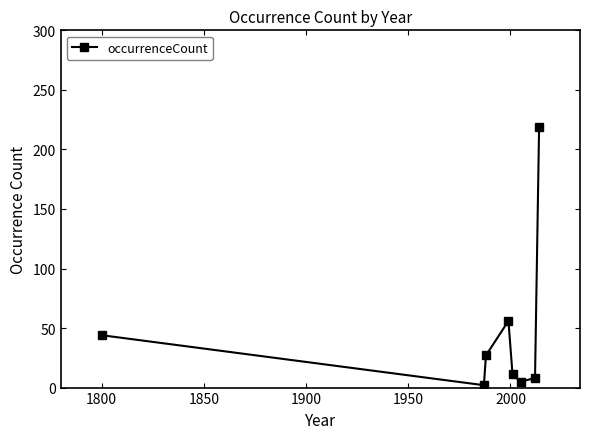

True or false: there are more than 1 points higher than both neighbors.

False